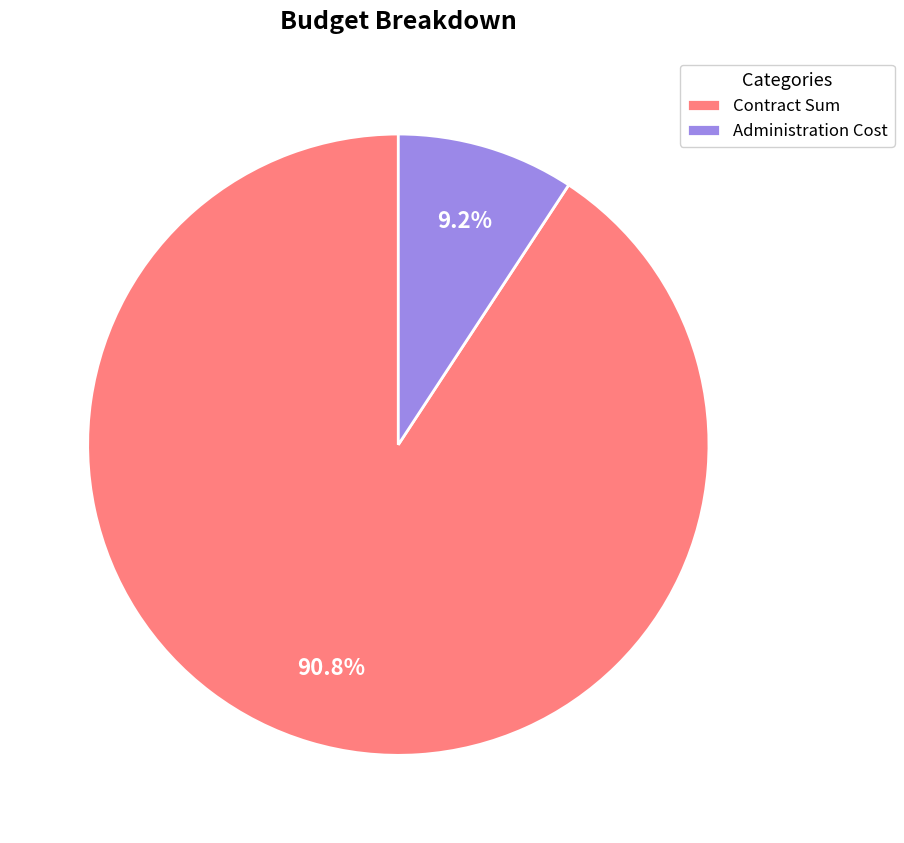

How many segments does this pie chart have?

2